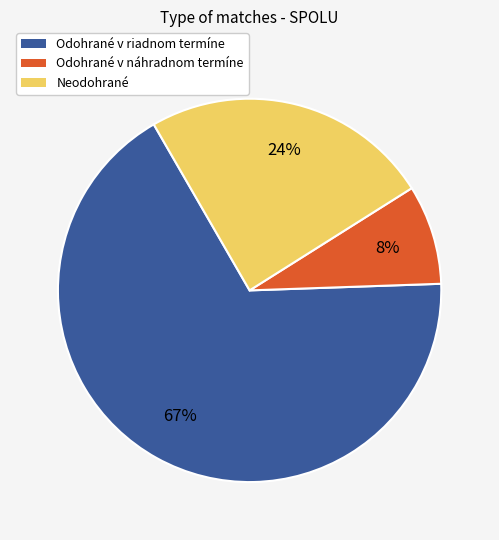

Is the sum of Neodohrané and Odohrané v náhradnom termíne greater than half?

No